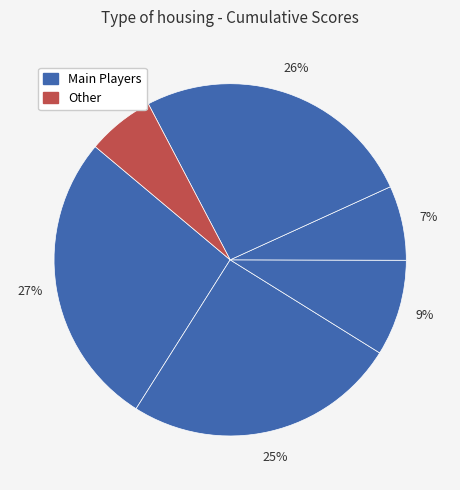

Count the number of slices in the pie.

6